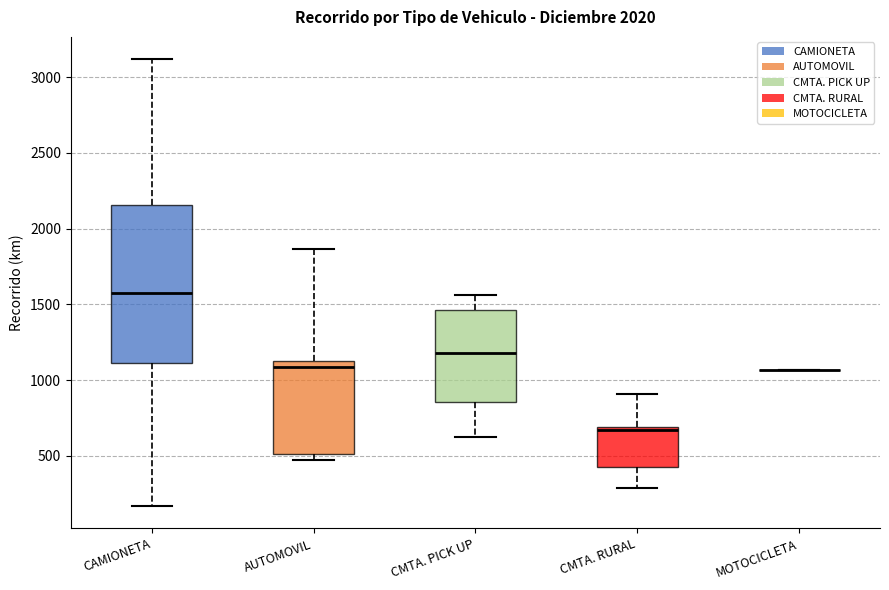

Reading left to right, read every box against the y-axis: the position of its median line, the range the box covers, and the ends of its whiskers. The values are not printed on the chart, so give them approximately, as read against the axis.

CAMIONETA: median 1600, box 1100 to 2150, whiskers 150 to 3100
AUTOMOVIL: median 1100 (just below the box's upper edge), box 500 to 1100, whiskers 450 to 1850
CMTA. PICK UP: median 1200, box 850 to 1450, whiskers 600 to 1550
CMTA. RURAL: median 650, box 450 to 700, whiskers 300 to 900
MOTOCICLETA: box collapsed to a line at 1050, whiskers 1050 to 1050